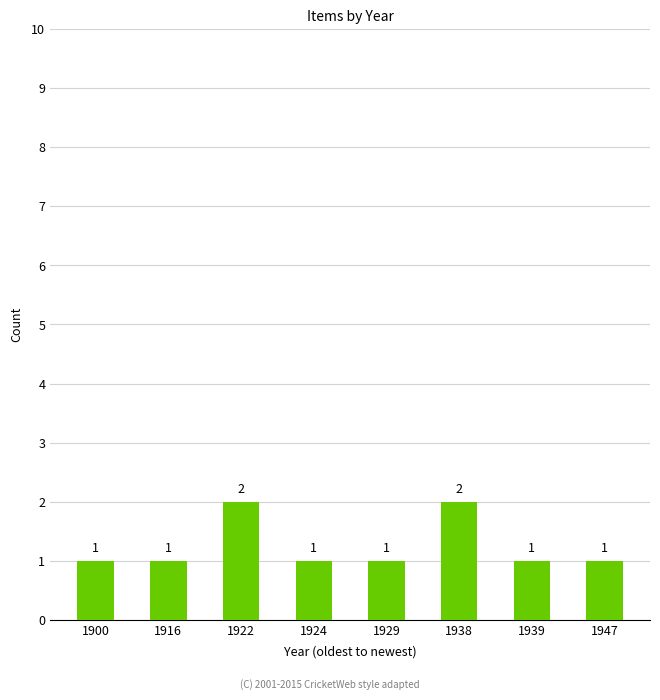

Does the chart contain stacked bars?

No